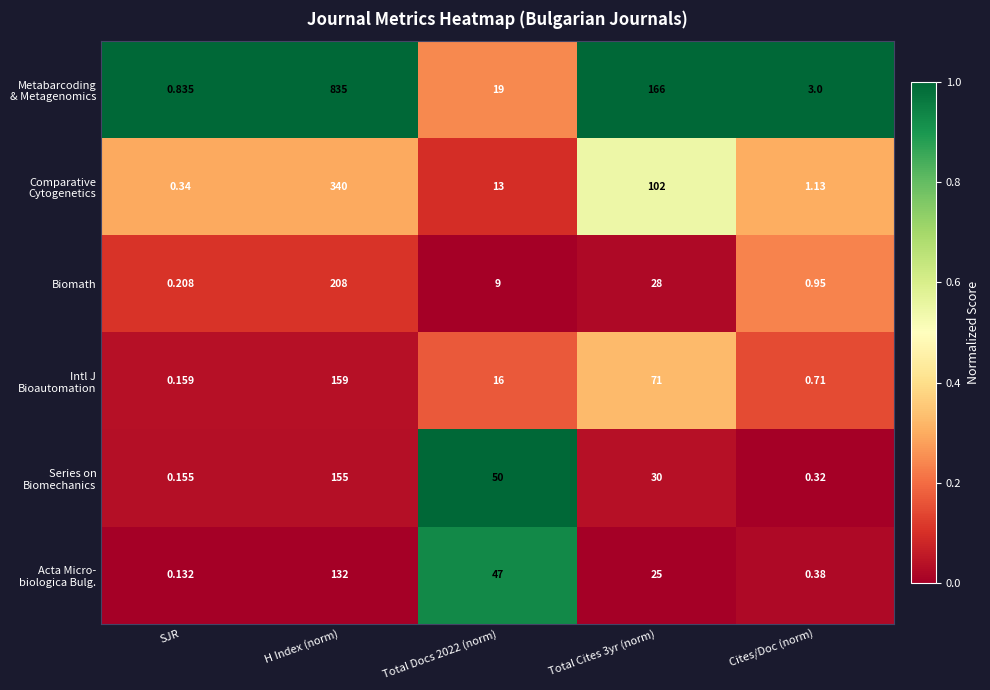

Which category has the lowest value across all series?

SJR